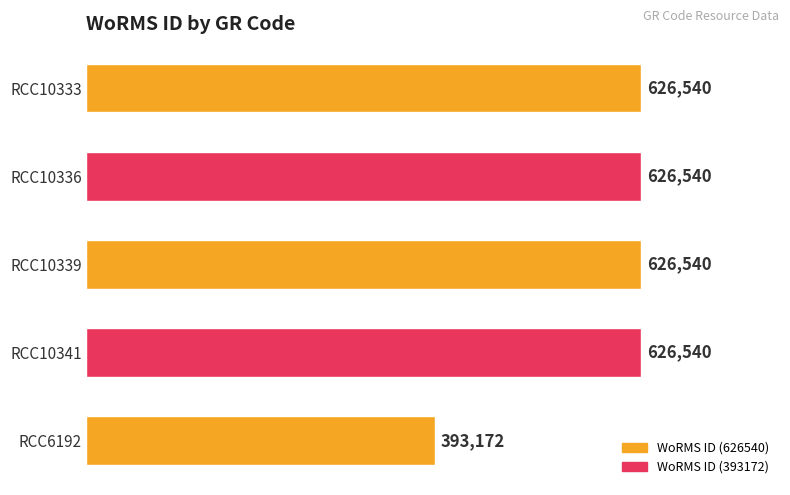

What is the greatest value displayed?

626540